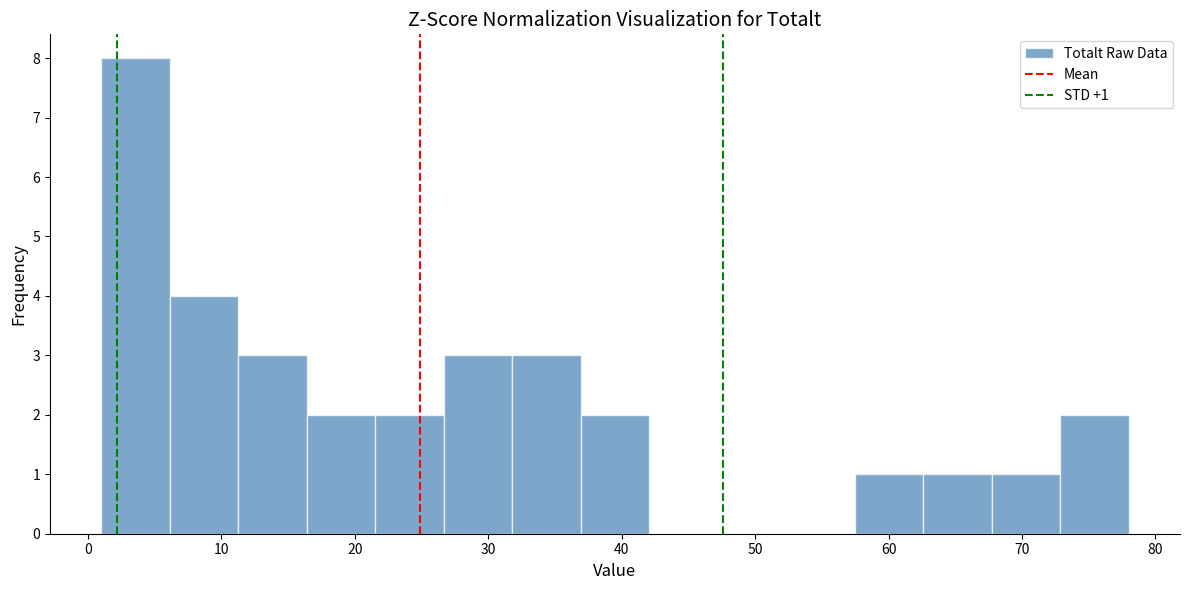

Over which range of the x-axis is the bar tallest?

1 to 6